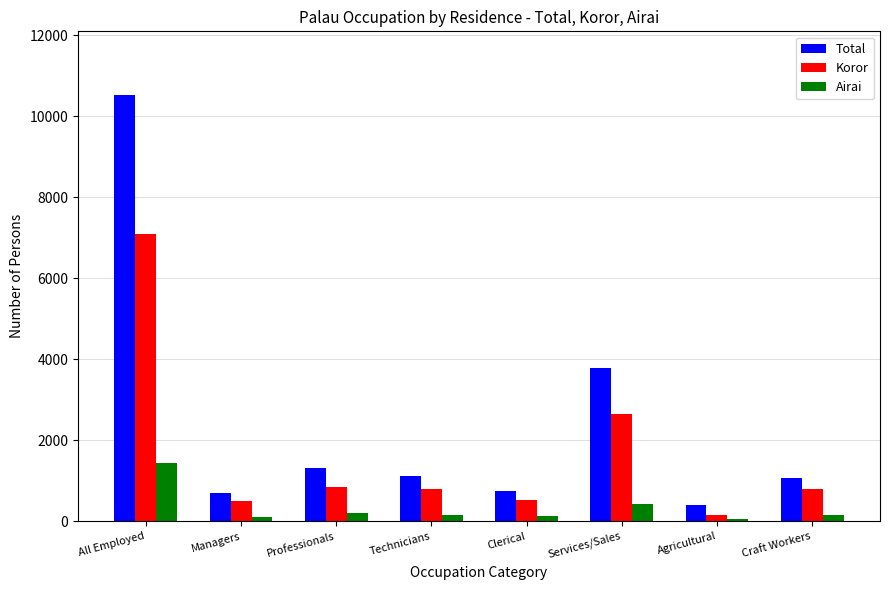

True or false: Total has a value of 3787 at Services/Sales.

True